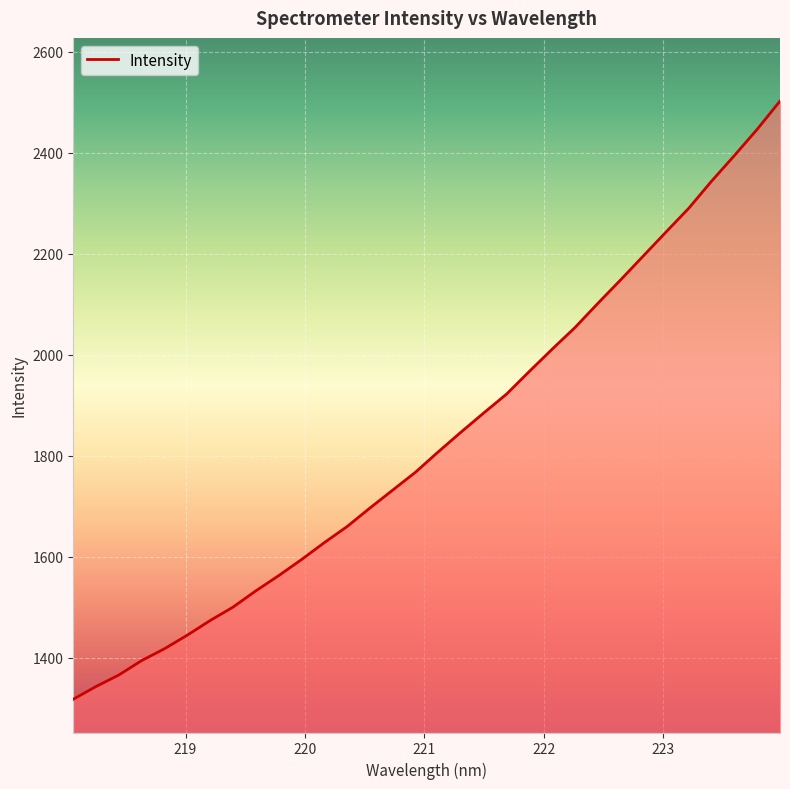

True or false: there are more than 0 points higher than both neighbors.

False